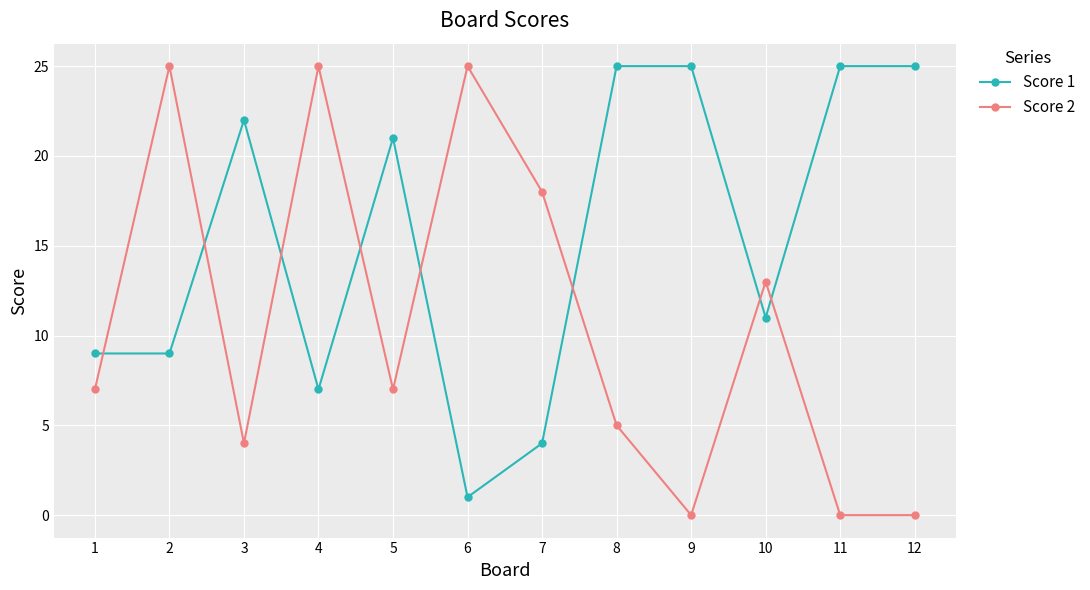

At which label is Score 2 closest to 12?

10